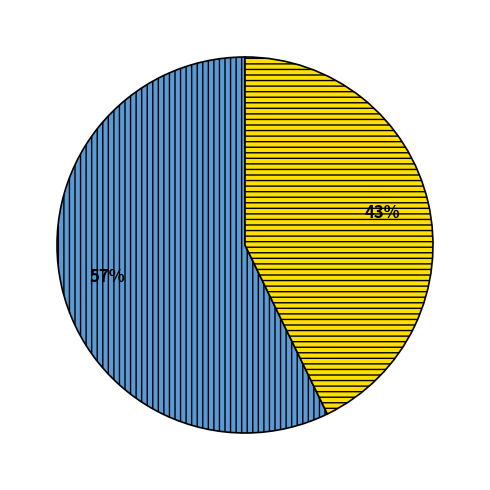

To the nearest percent, what is the difference between the largest and smallest slice percentages?

14%